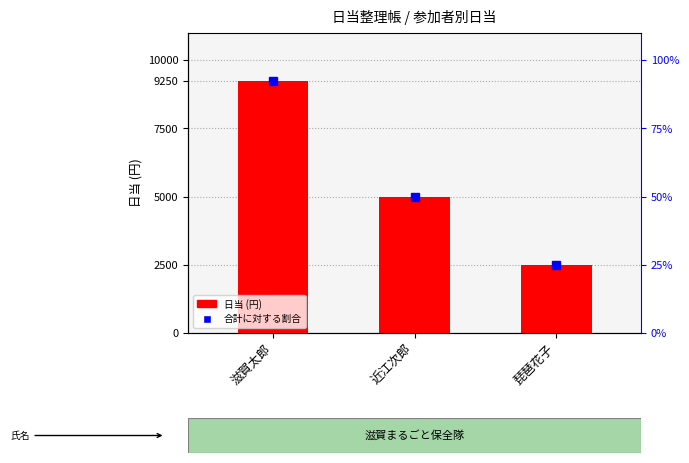

How many bars are there in total?

3